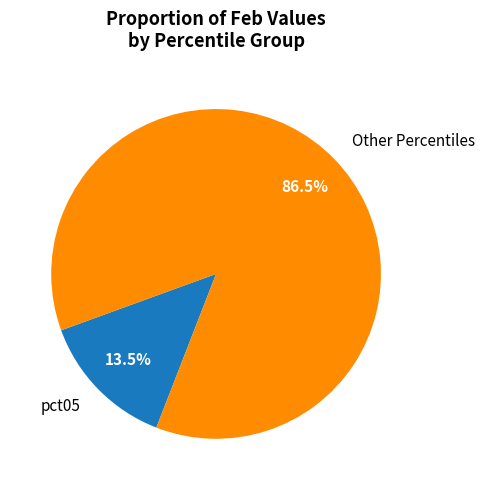

Is pct05 the majority of the pie?

No